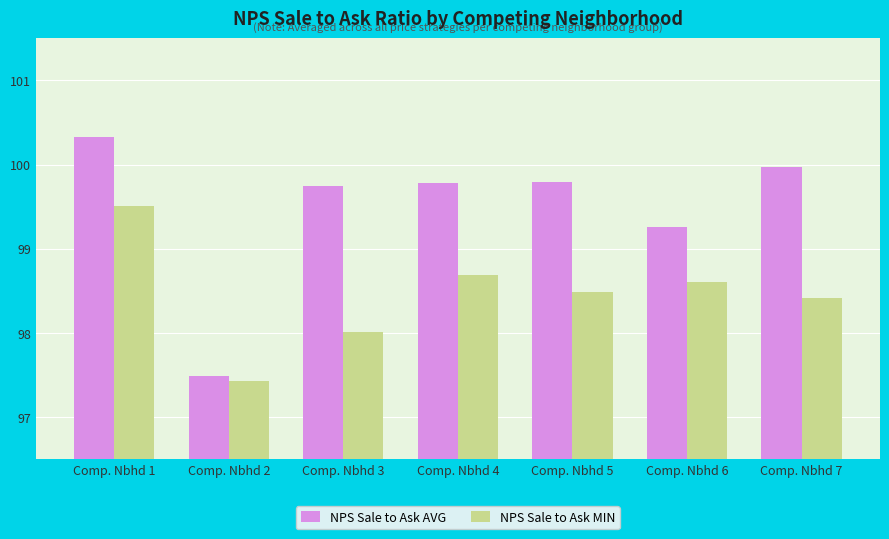

What are all the series names shown in the legend?

NPS Sale to Ask AVG, NPS Sale to Ask MIN